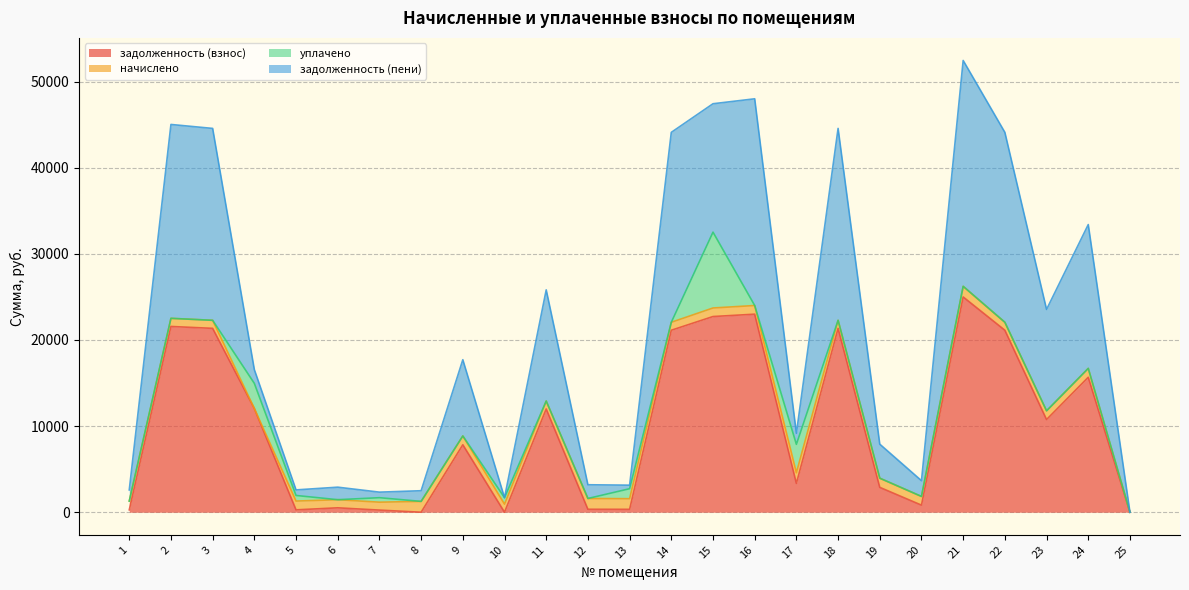

What are all the series names shown in the legend?

задолженность (взнос), начислено, уплачено, задолженность (пени)